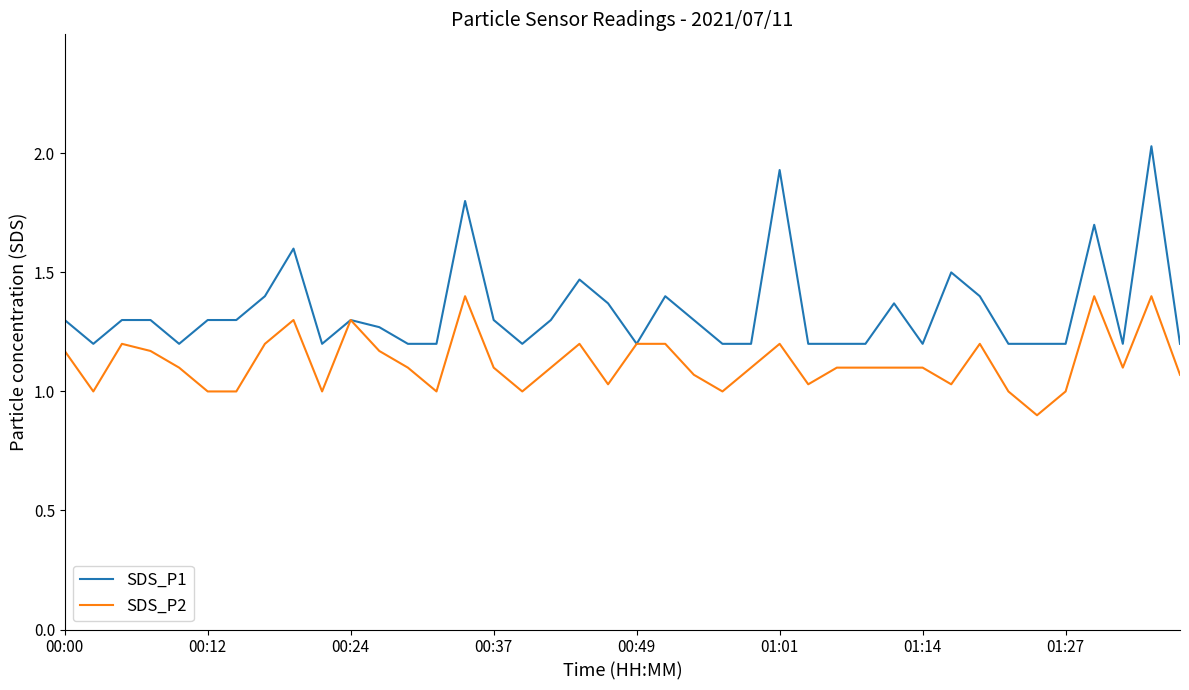

List the series in order of their peak value, highest first.

SDS_P1, SDS_P2